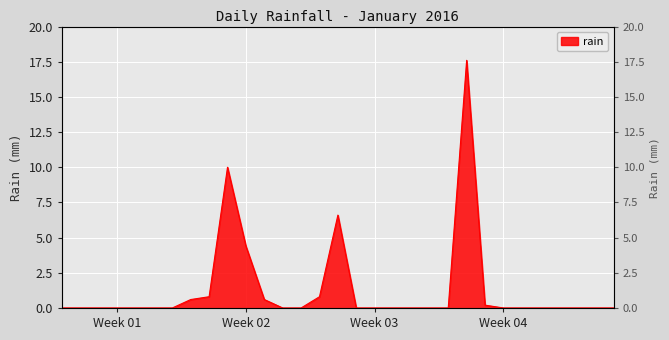

What is the difference between the second highest and minimum values?

10.0